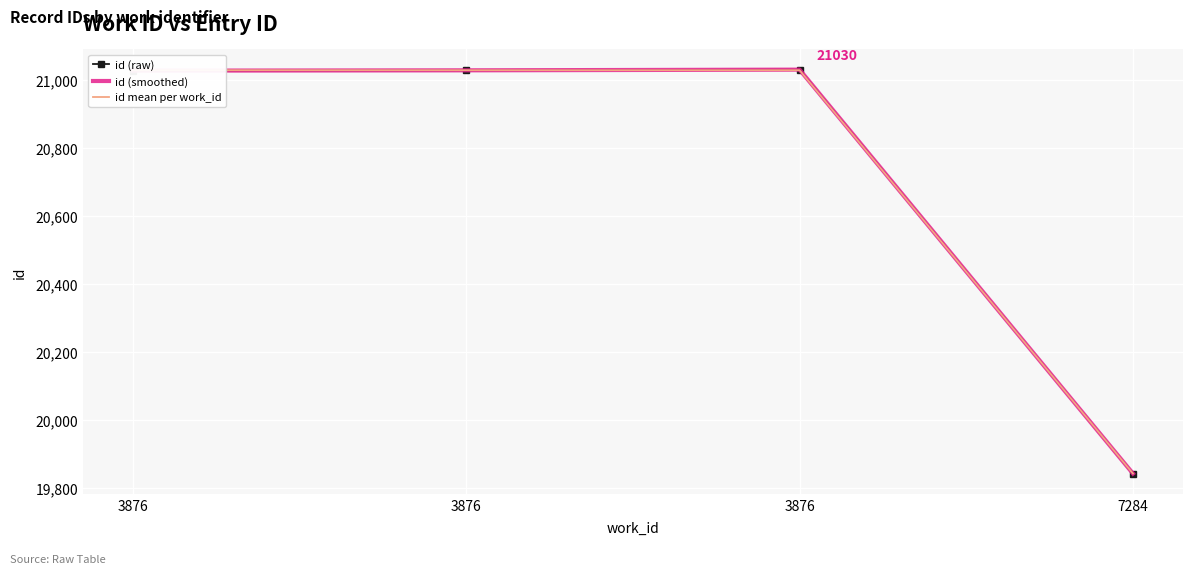

What is the difference between the second highest and minimum values in the id mean per work_id series?

1187.3